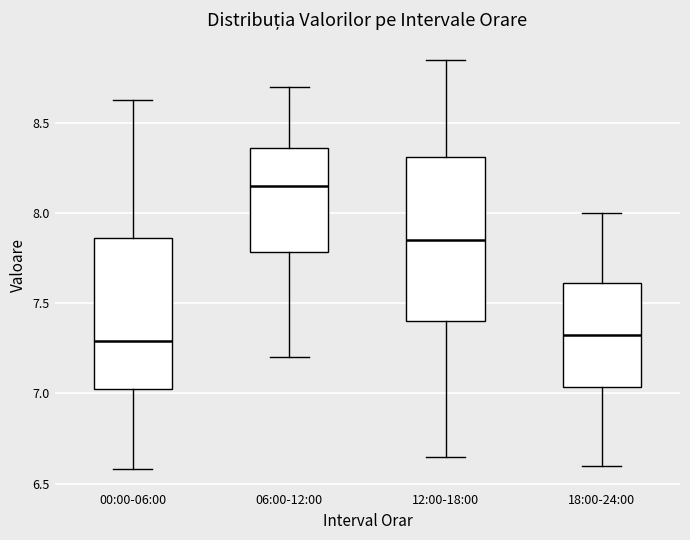

Reading left to right, transcribe this box plot: for each box, give where its median line is, the range the box spans, and where its two whiskers end, as read against the y-axis. The values are not printed on the chart, so give them approximately, as read against the axis.

00:00-06:00: median 7.30, box 7.00 to 7.85, whiskers 6.60 to 8.65
06:00-12:00: median 8.15, box 7.80 to 8.35, whiskers 7.20 to 8.70
12:00-18:00: median 7.85, box 7.40 to 8.30, whiskers 6.65 to 8.85
18:00-24:00: median 7.35, box 7.05 to 7.60, whiskers 6.60 to 8.00